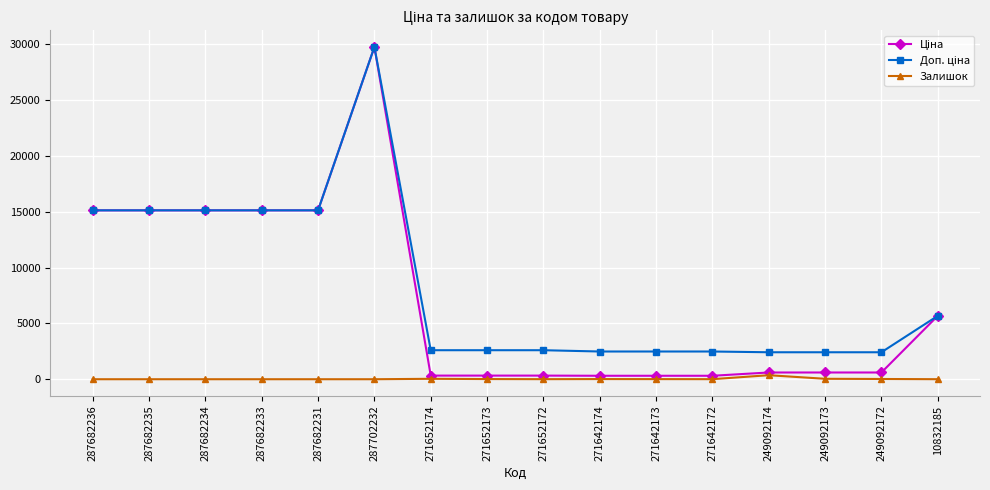

At which category is the sum across all series the highest?

287702232